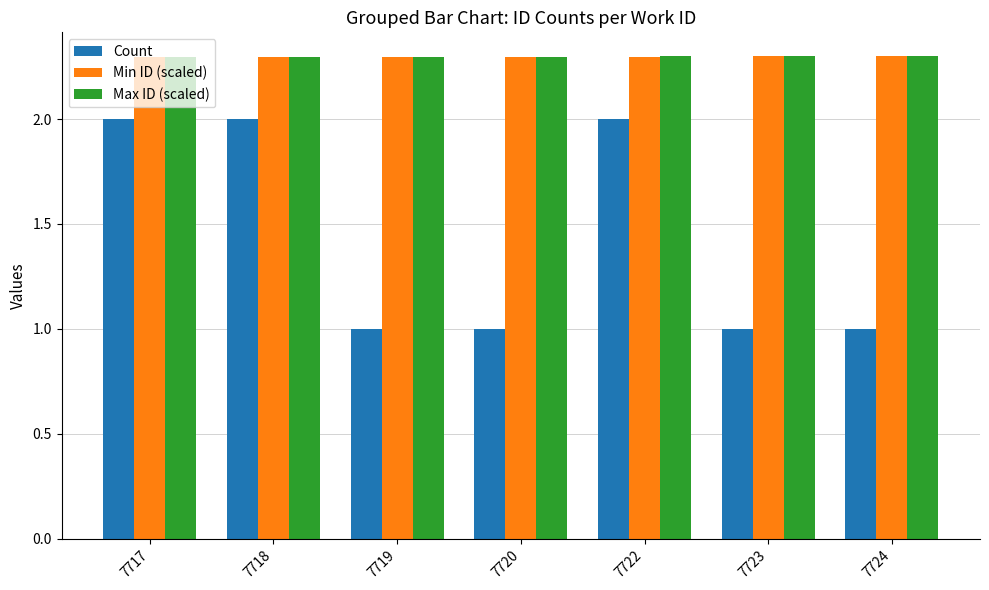

Is the value of Count at 7723 greater than the value of Max ID (scaled) at 7724?

No